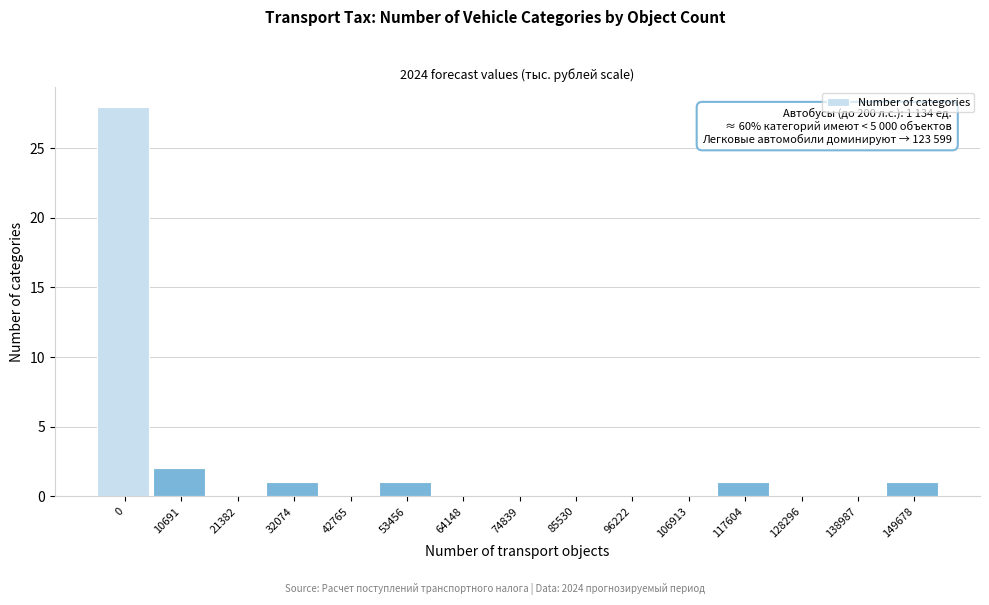

Reading left to right, what are all the values shown in this chart?

0=28	10691=2	21382=0	32074=1	42765=0	53456=1	64148=0	74839=0	85530=0	96222=0	106913=0	117604=1	128296=0	138987=0	149678=1